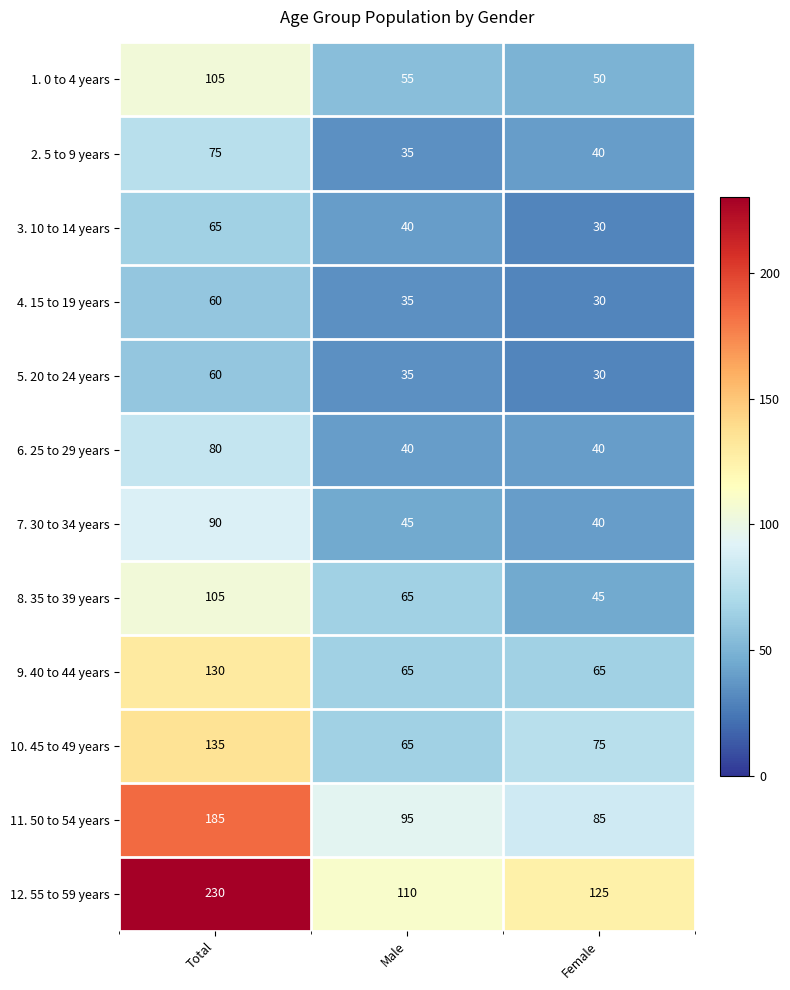

At which category does the chart reach its peak across all series?

Total